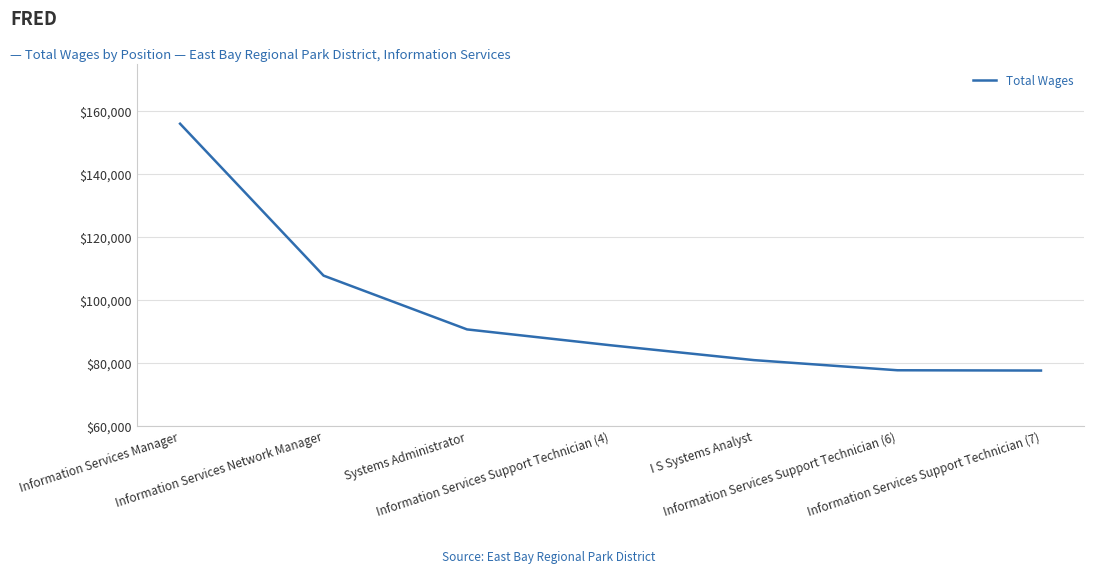

True or false: there are more than 2 points higher than both neighbors.

False